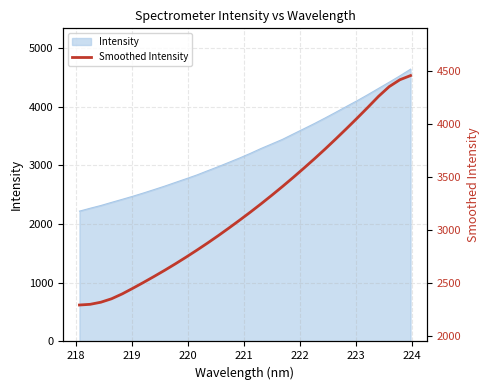

Reading left to right, transcribe all the data shown in this chart.

2293.6	2300.1	2319.9	2352.5	2398.5	2452.0	2507.2	2564.4	2622.9	2683.9	2747.0	2812.3	2879.5	2949.2	3021.3	3095.3	3171.0	3249.1	3329.6	3412.2	3497.4	3584.9	3674.4	3766.5	3861.7	3958.9	4058.1	4159.5	4263.3	4355.0	4420.1	4459.3